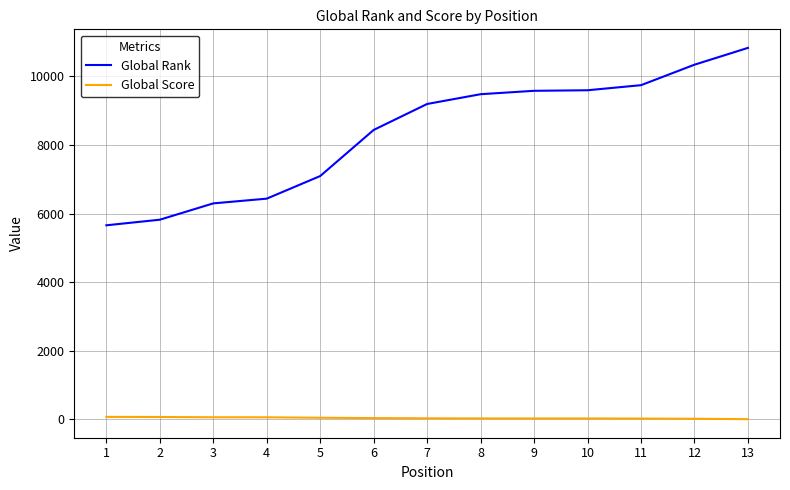

The value of Global Rank at 7 is 2967. True or false?

False